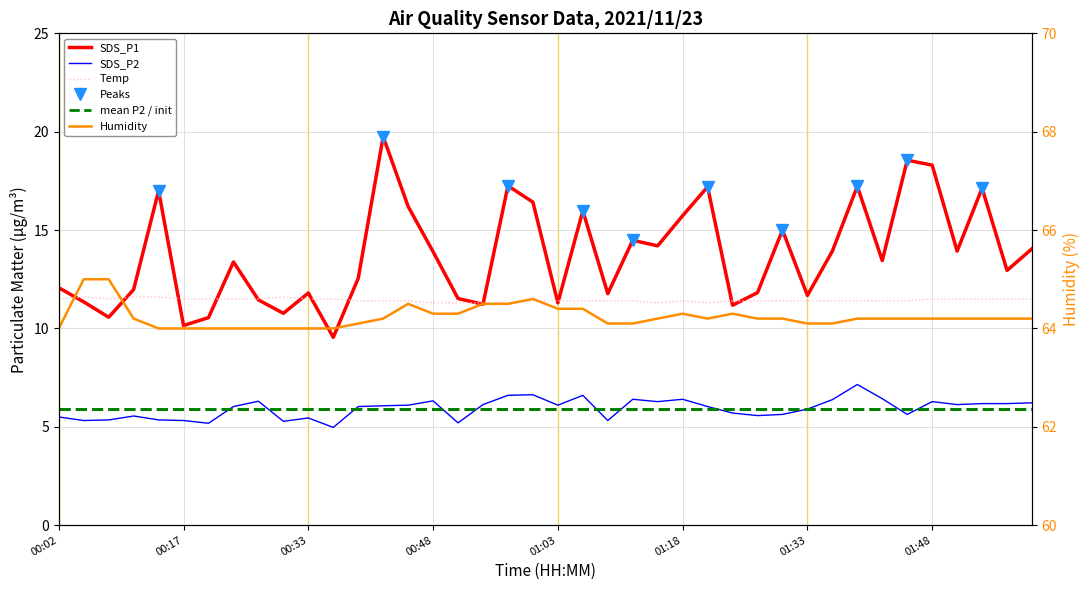

True or false: Humidity has a value of 41.8 at 00:39.

False